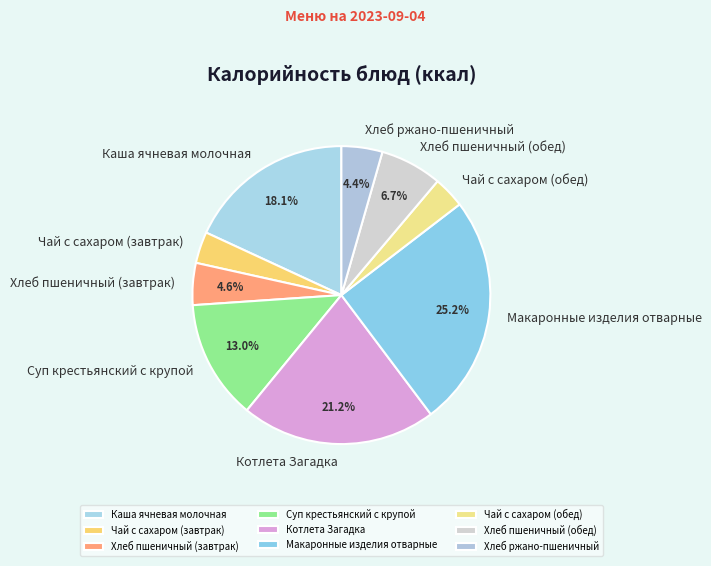

To the nearest percent, what is the difference between the Суп крестьянский с крупой and Чай с сахаром (обед) slice percentages?

10%